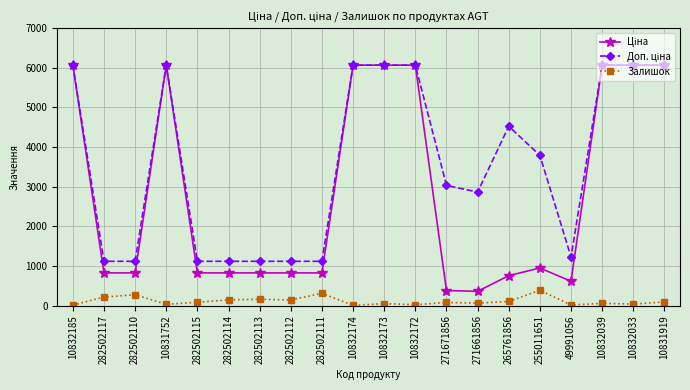

What is the total value across all series at 282502110?

2211.3